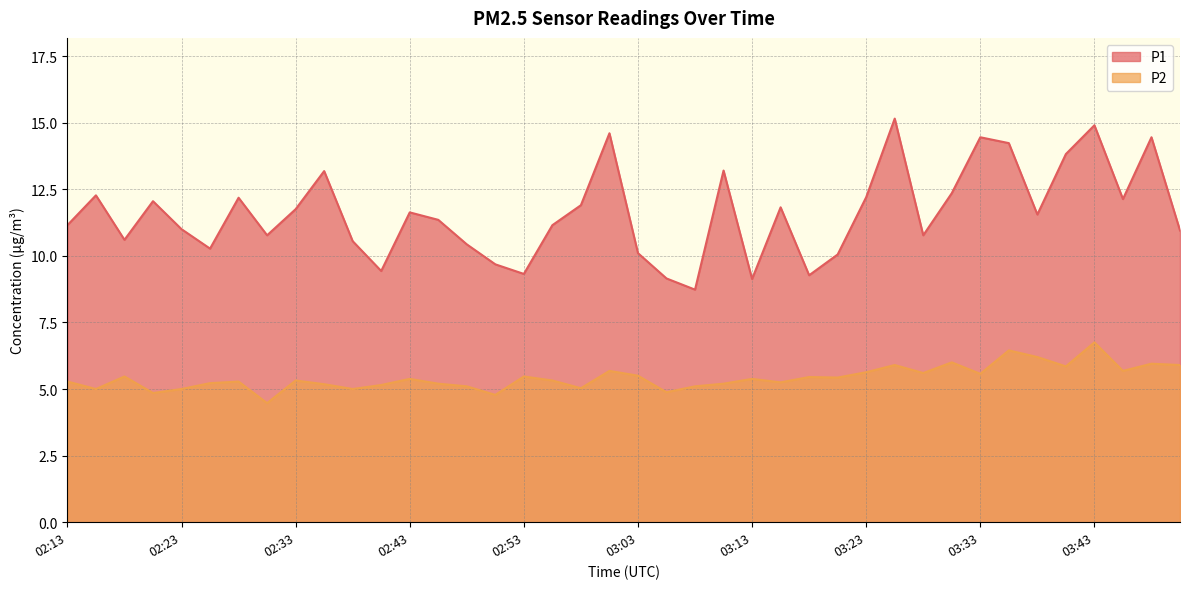

List the series in order of their overall mean, highest first.

P1, P2